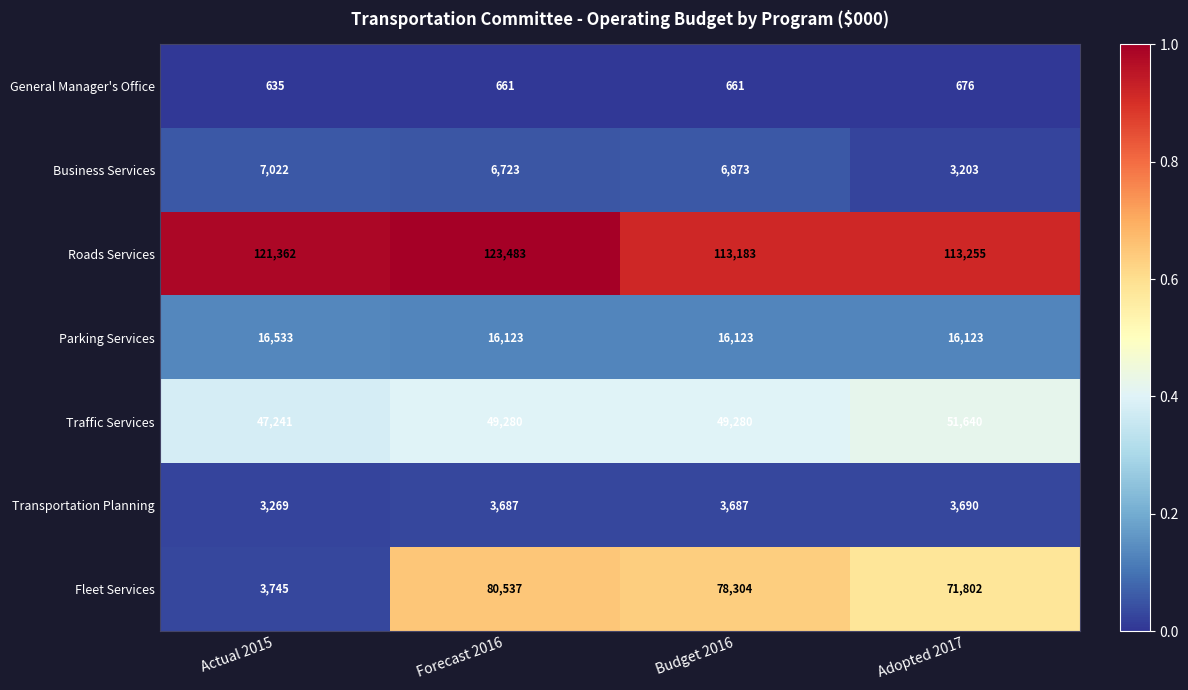

Which series has the widest spread of values?

Fleet Services